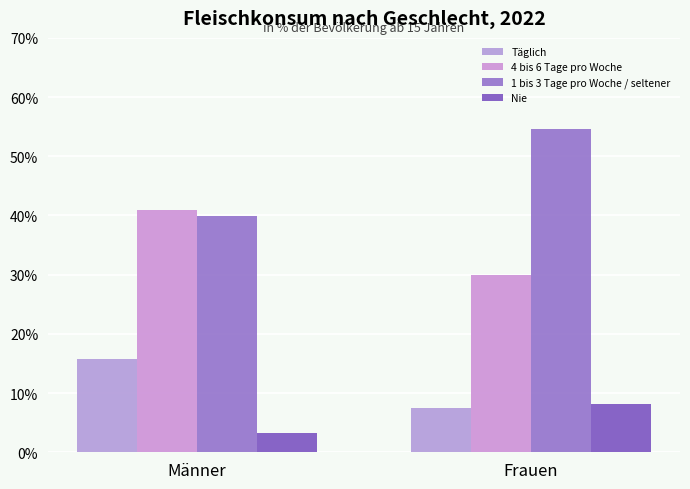

Is it true that 1 bis 3 Tage pro Woche / seltener equals 54.6 at Frauen?

True